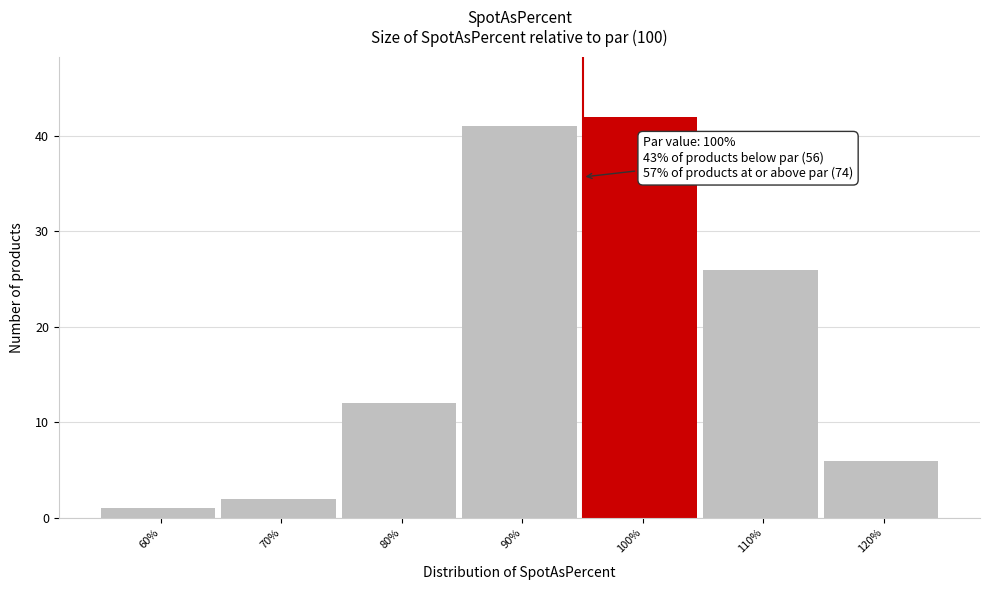

Reading left to right, list all the values displayed in this chart.

60%=1	70%=2	80%=12	90%=41	100%=42	110%=26	120%=6